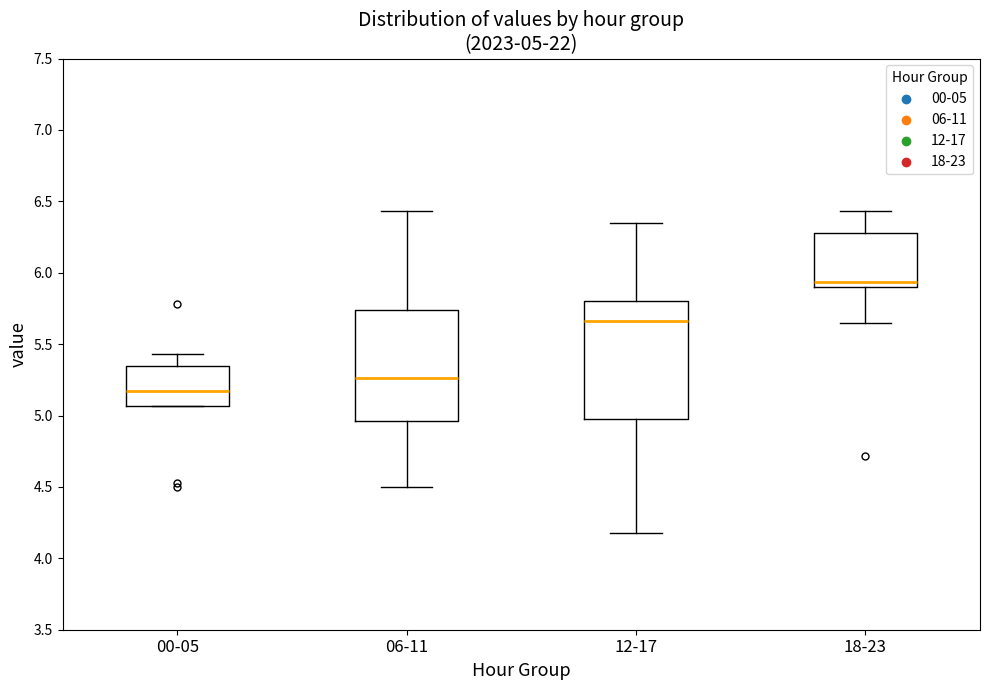

Which box has the lowest median line?

00-05